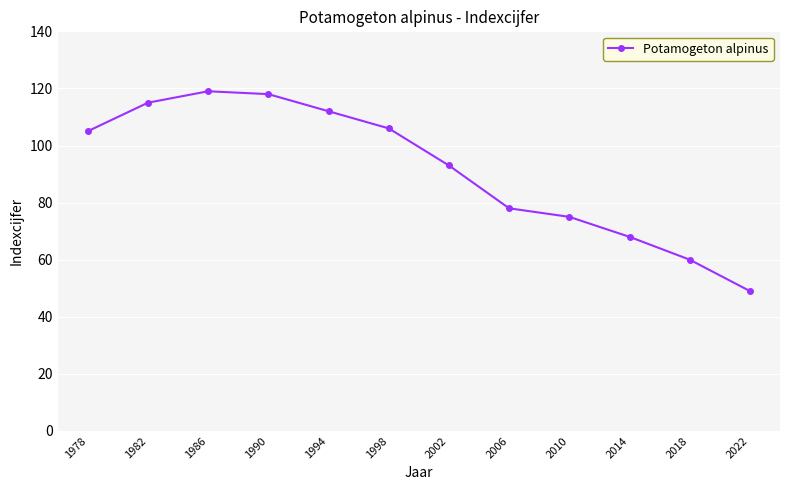

What is the smallest value displayed?

49